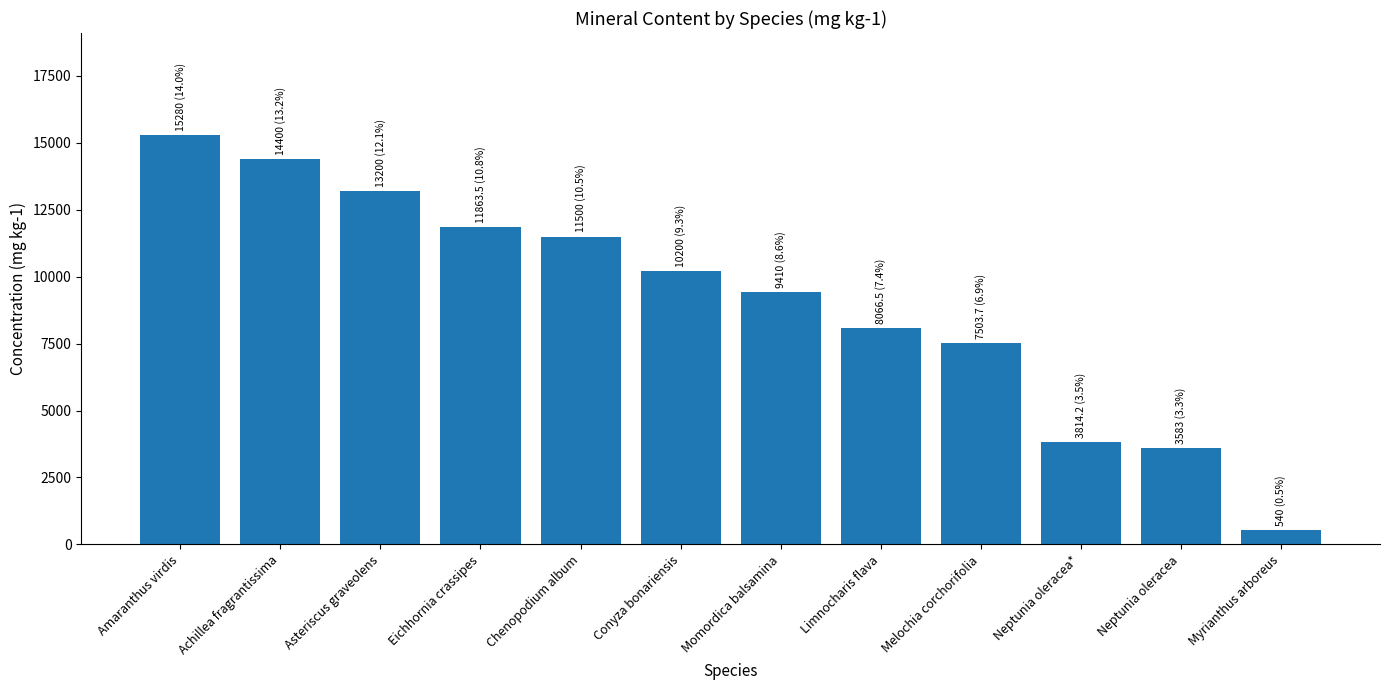

What position from the left is Neptunia oleracea*?

10